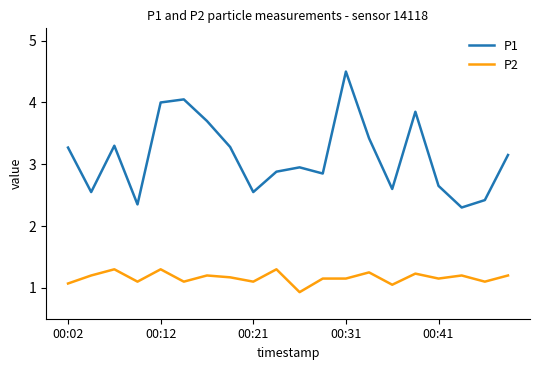

Does the chart have visible grid lines?

No